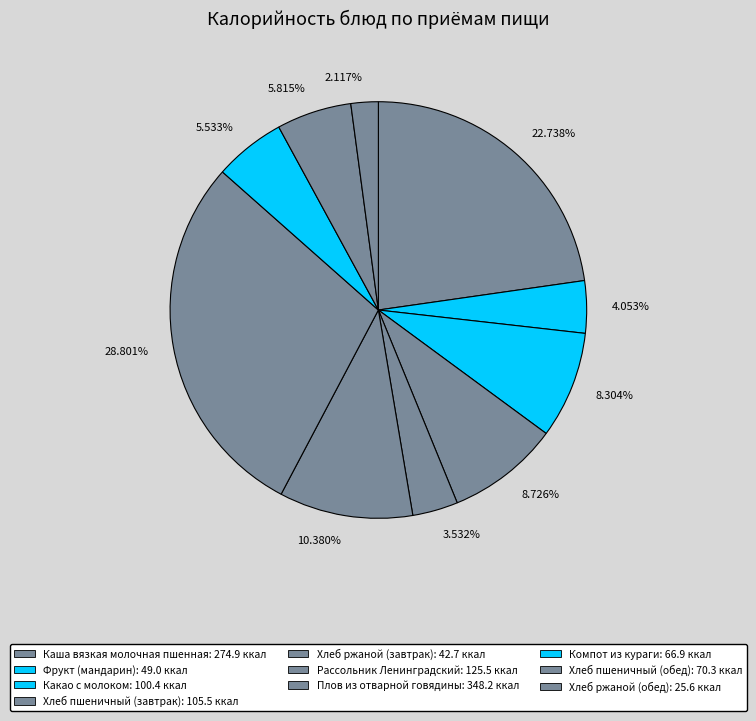

Which slice is the smallest?

Хлеб ржаной (обед)